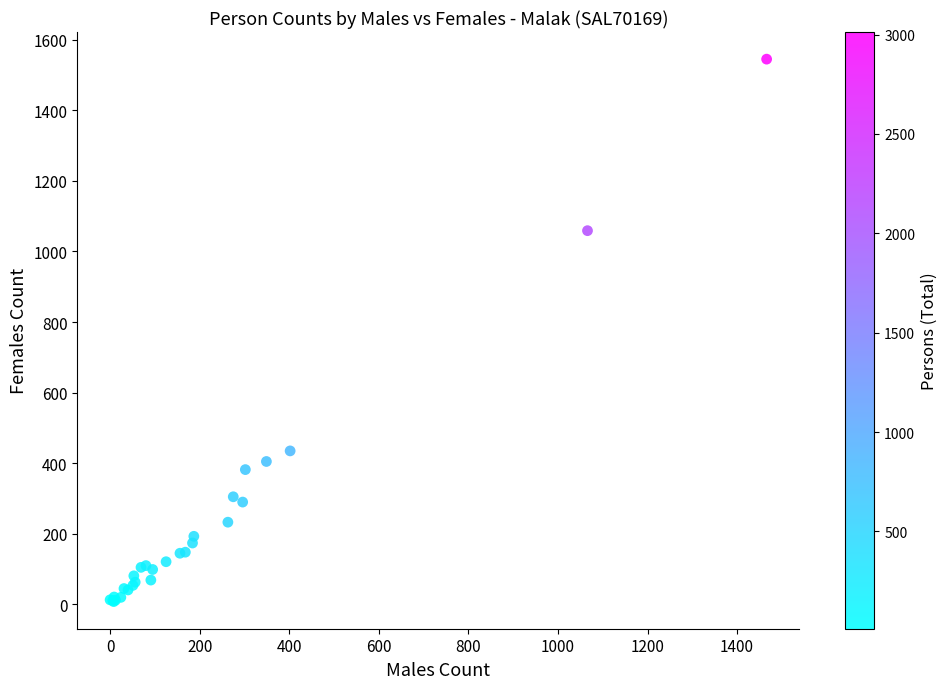

What Y value in the scatter plot is closest to 776?

1059